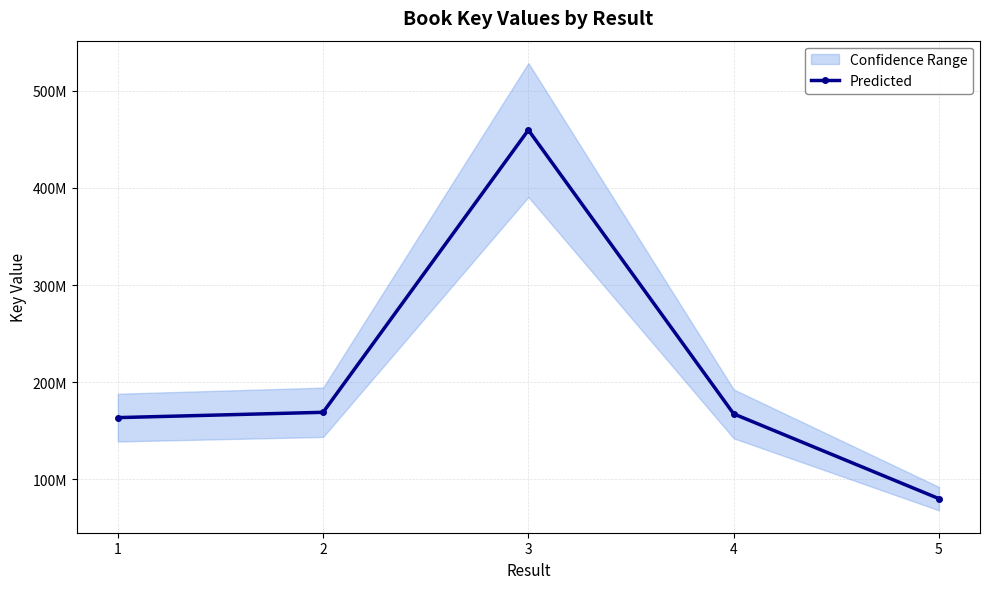

Reading right to left, extract all data points from this chart.

5=80288959	4=167504897	3=459485750	2=169111361	1=163648799